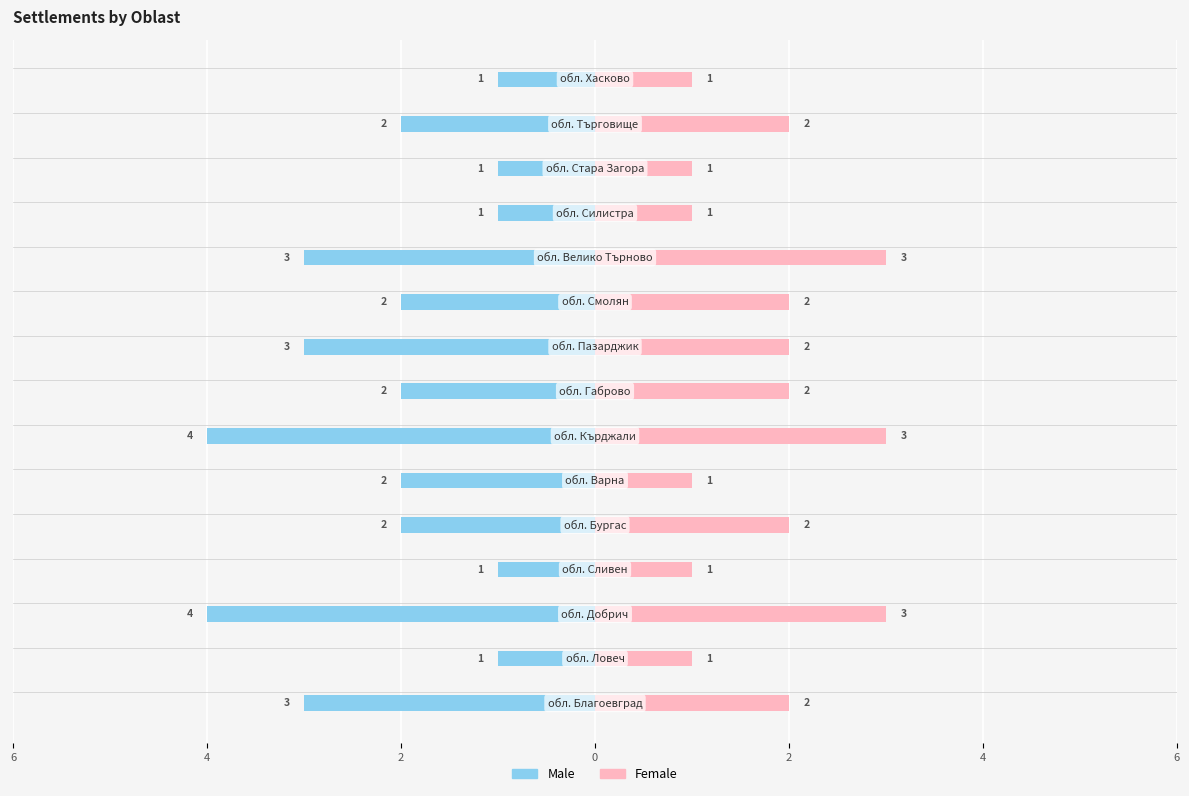

What is the difference between the highest and lowest values at 2?

7